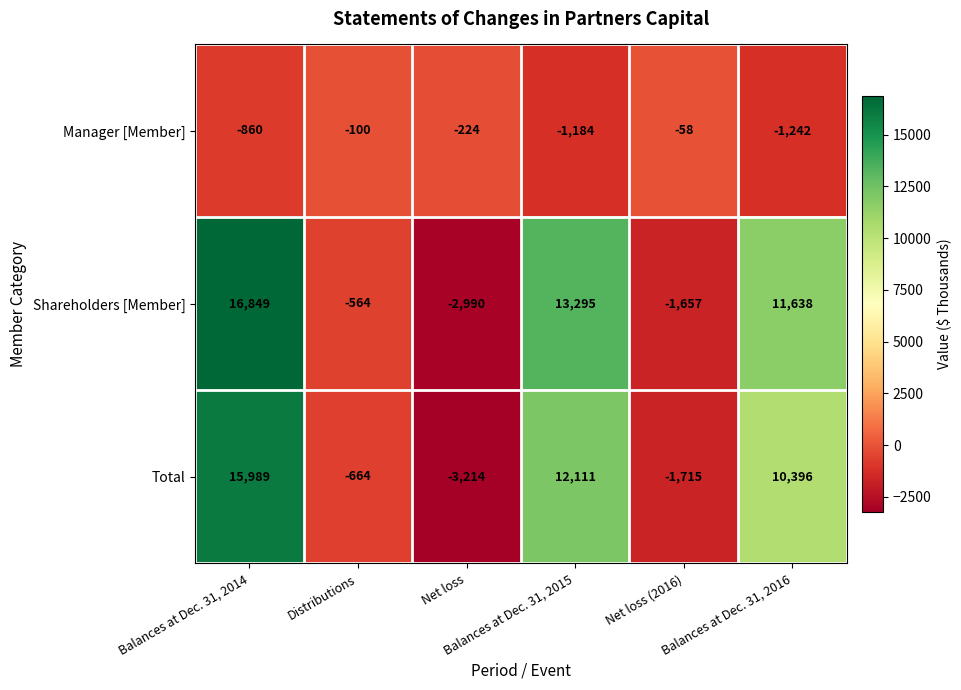

What is the difference between the highest and lowest values at Net loss (2016)?

1657